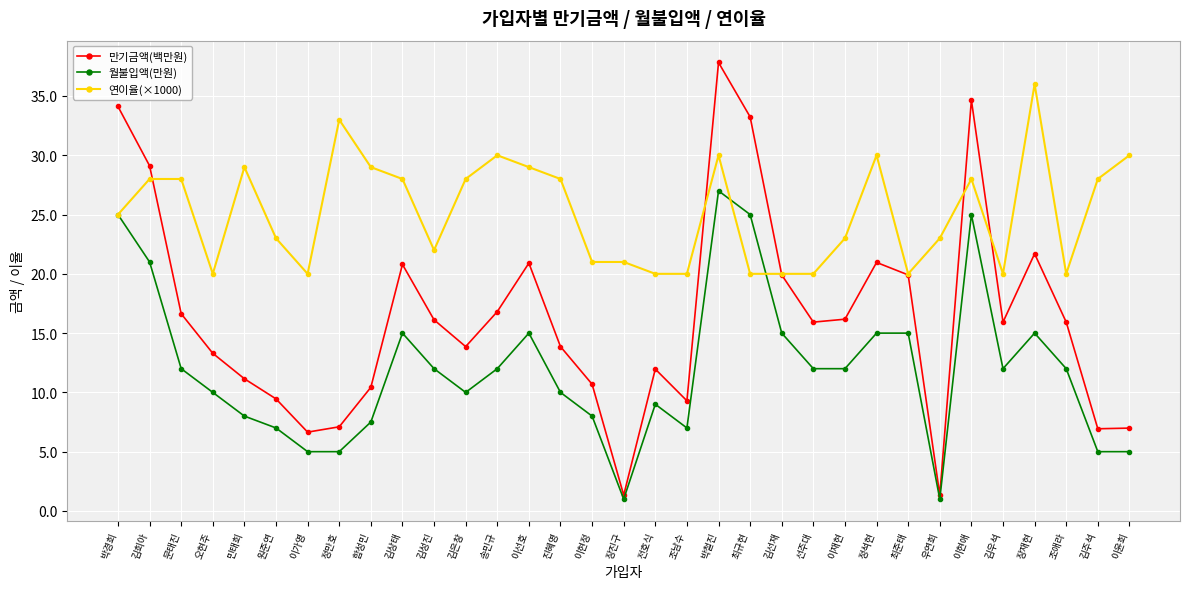

Rank the series by their maximum value, from highest to lowest.

만기금액(백만원), 연이율(×1000), 월불입액(만원)